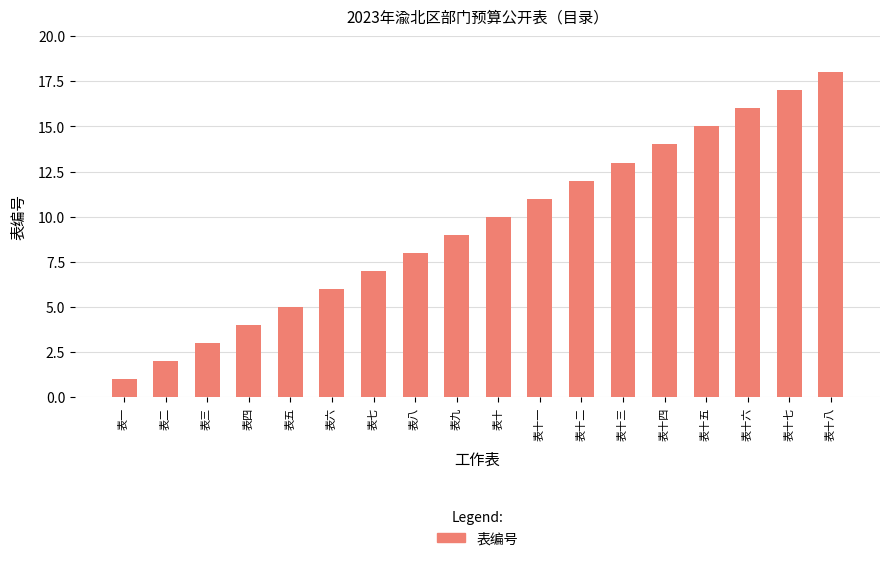

Is it true that the value at 表一 is 1?

True